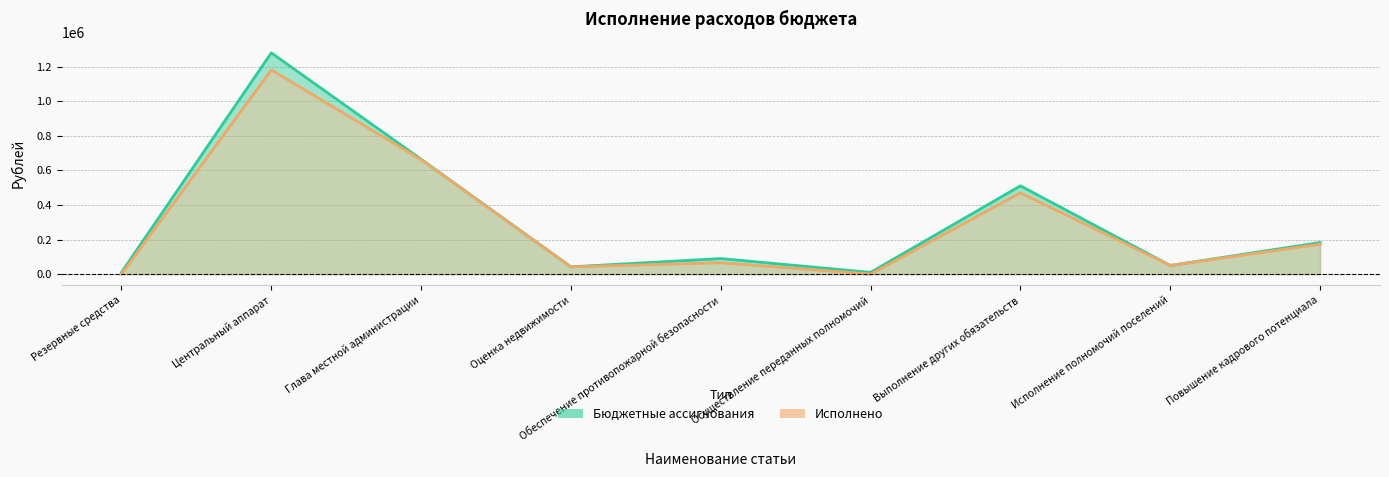

True or false: Исполнено and Бюджетные ассигнования intersect in this chart.

False